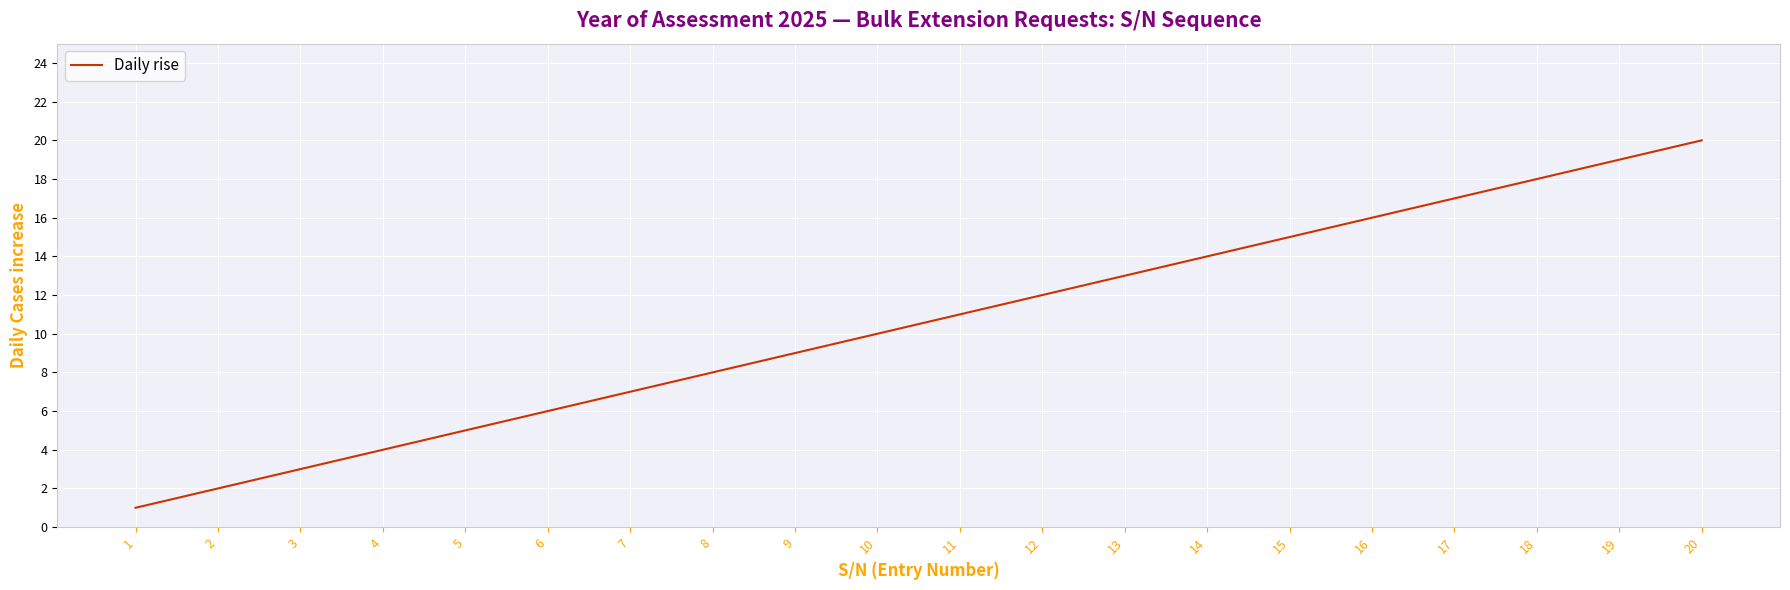

The value at 5 is 5. True or false?

True